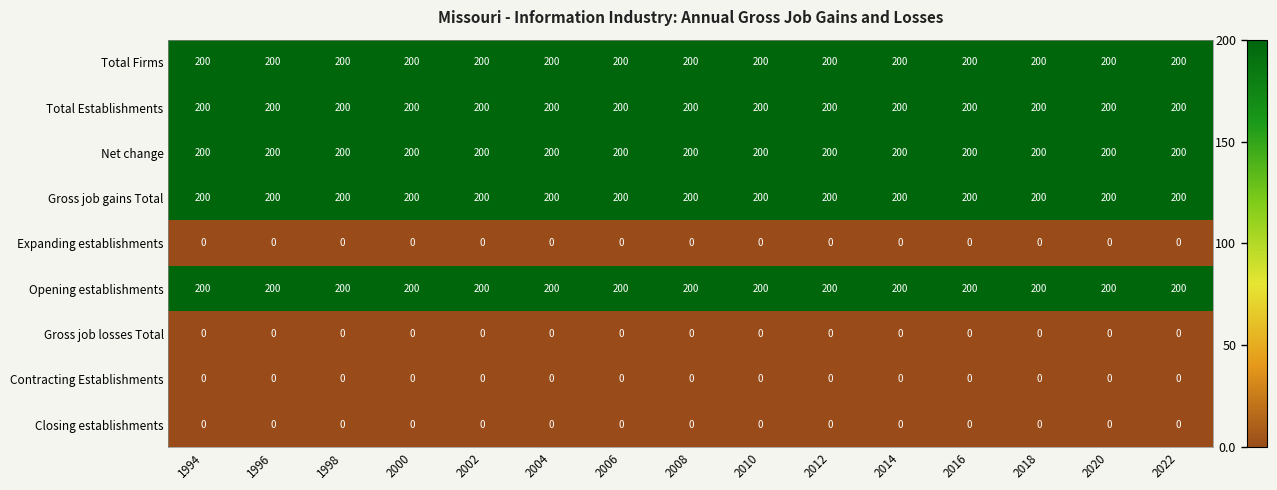

Count the number of categories in the chart.

15